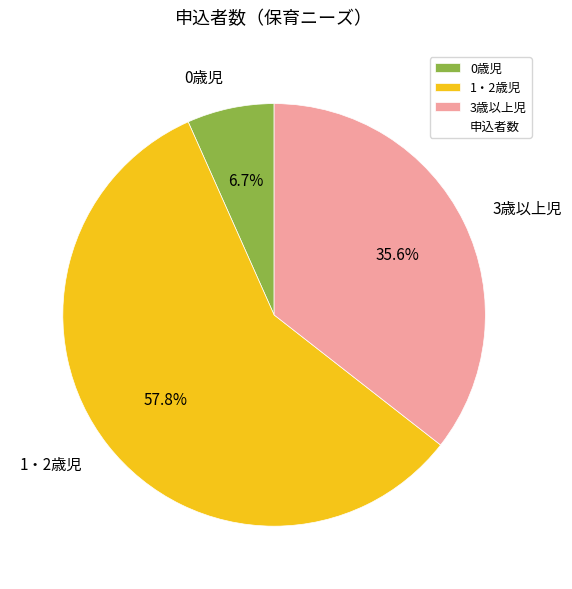

How many slices are in this pie chart?

3